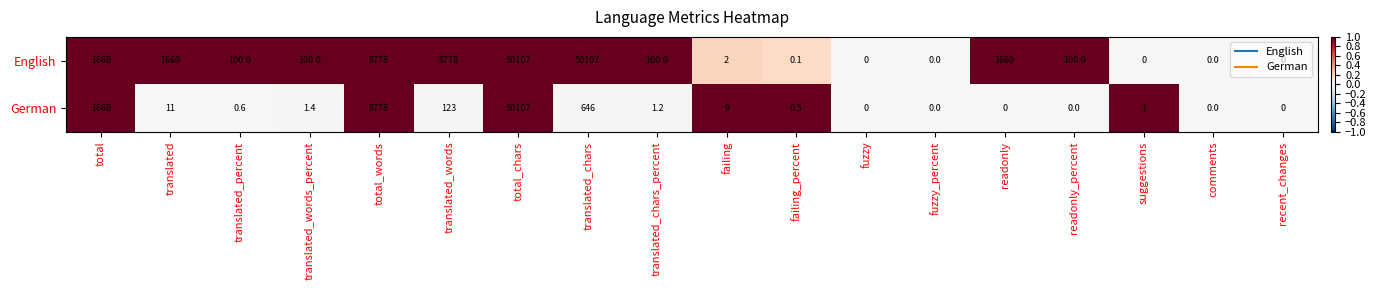

Rank the series by their average value, from highest to lowest.

English, German